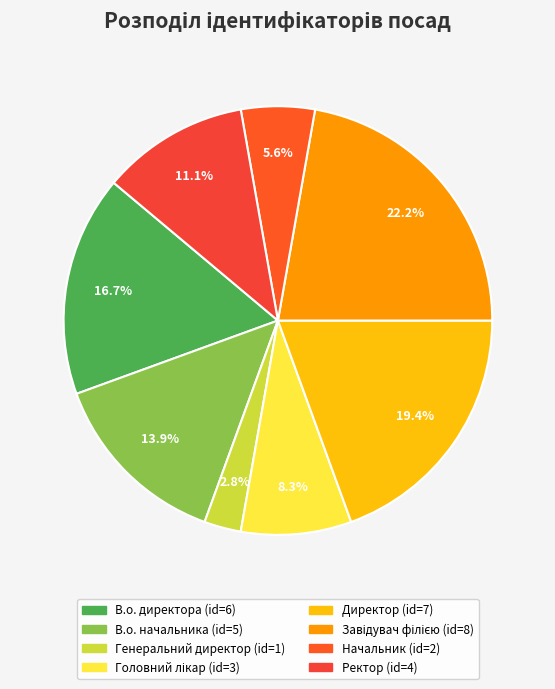

How many segments does this pie chart have?

8